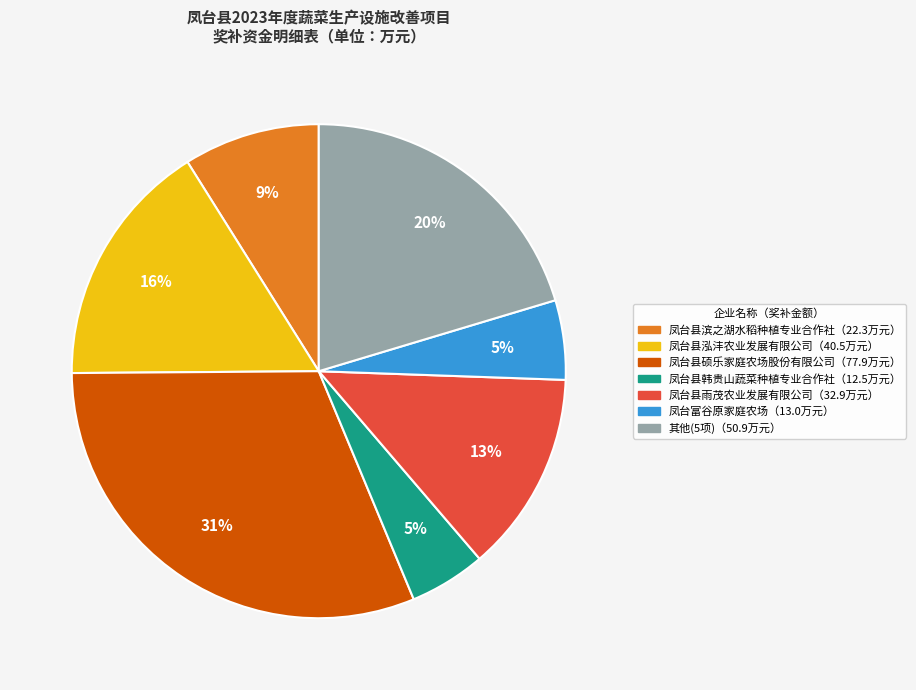

Is there a majority slice in this chart?

No